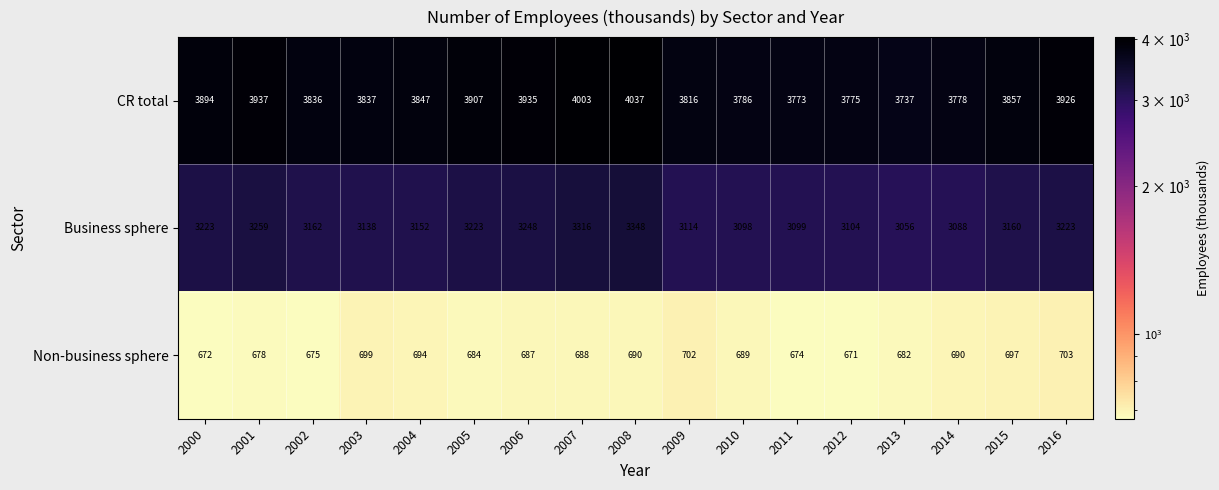

At 2011, list the series in order from smallest to largest.

Non-business sphere, Business sphere, CR total